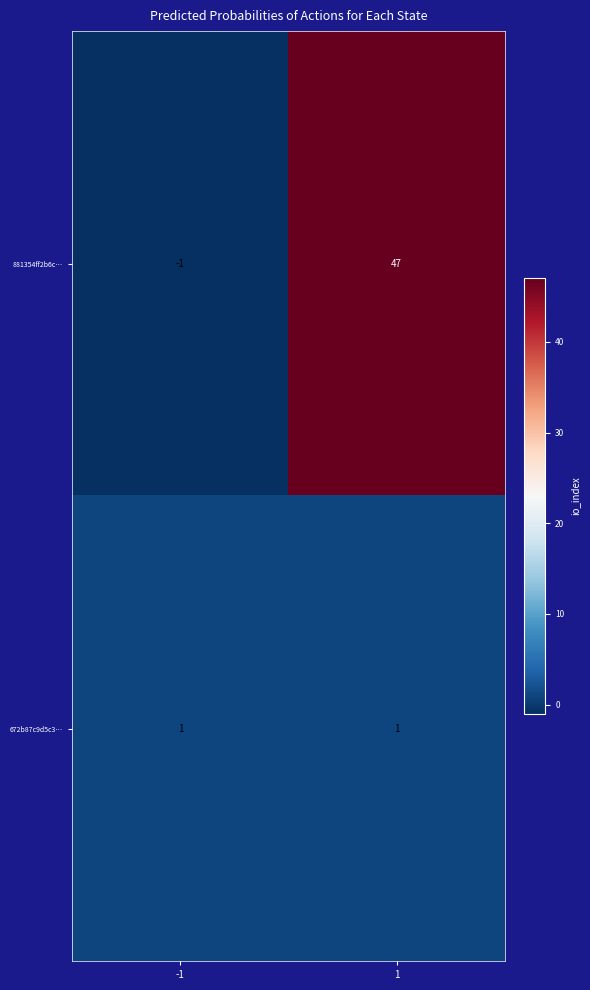

Which series changed the most between -1 and 1?

881354ff2b6c…